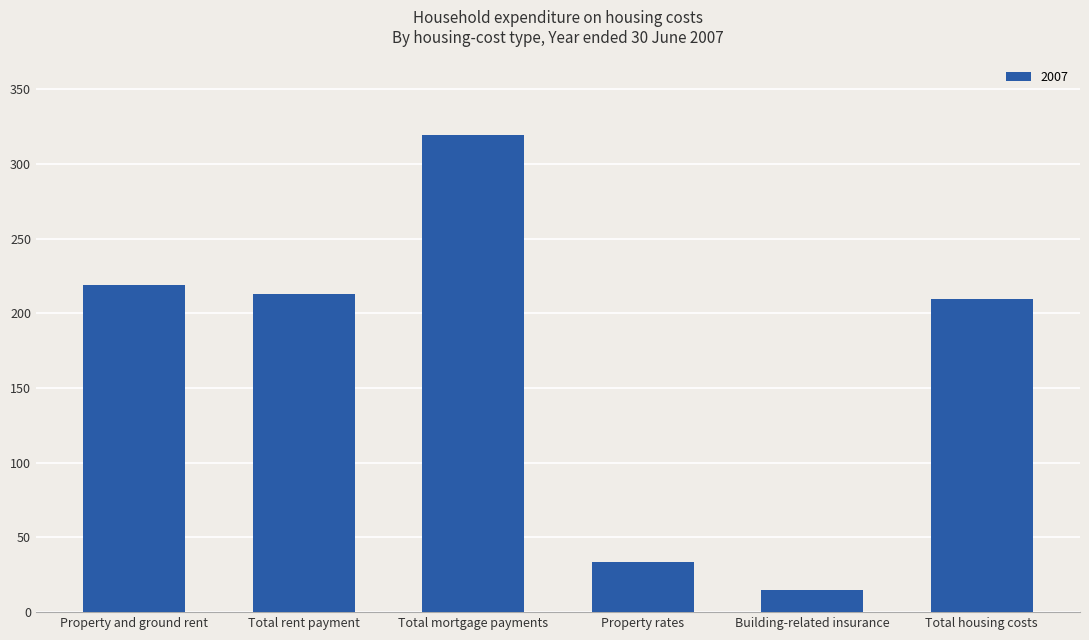

Are the bars horizontal?

No